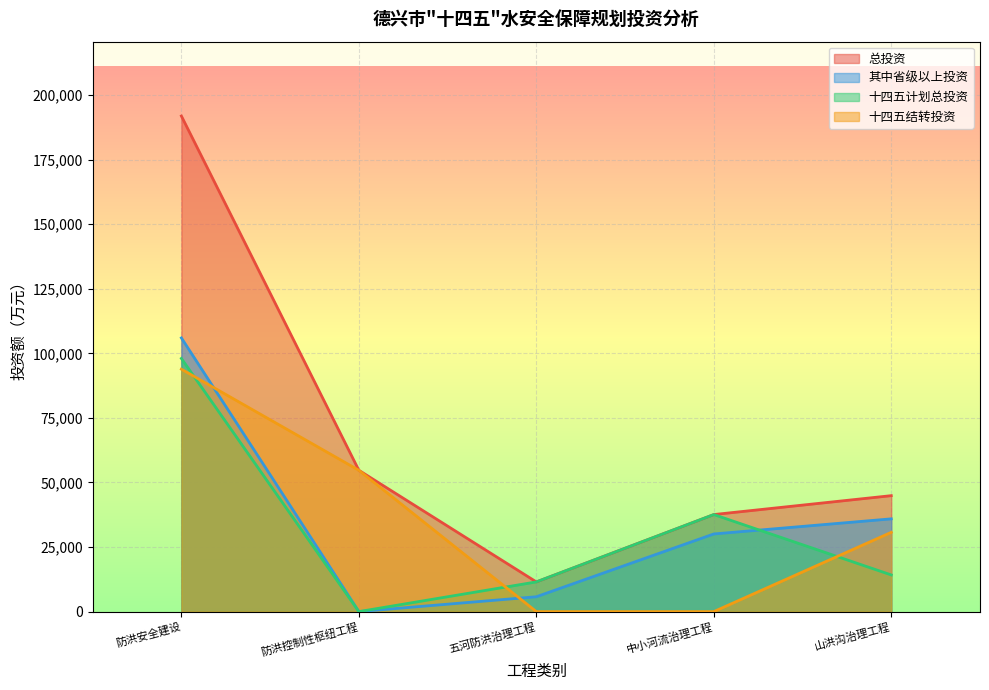

What are all the series names shown in the legend?

总投资, 其中省级以上投资, 十四五计划总投资, 十四五结转投资